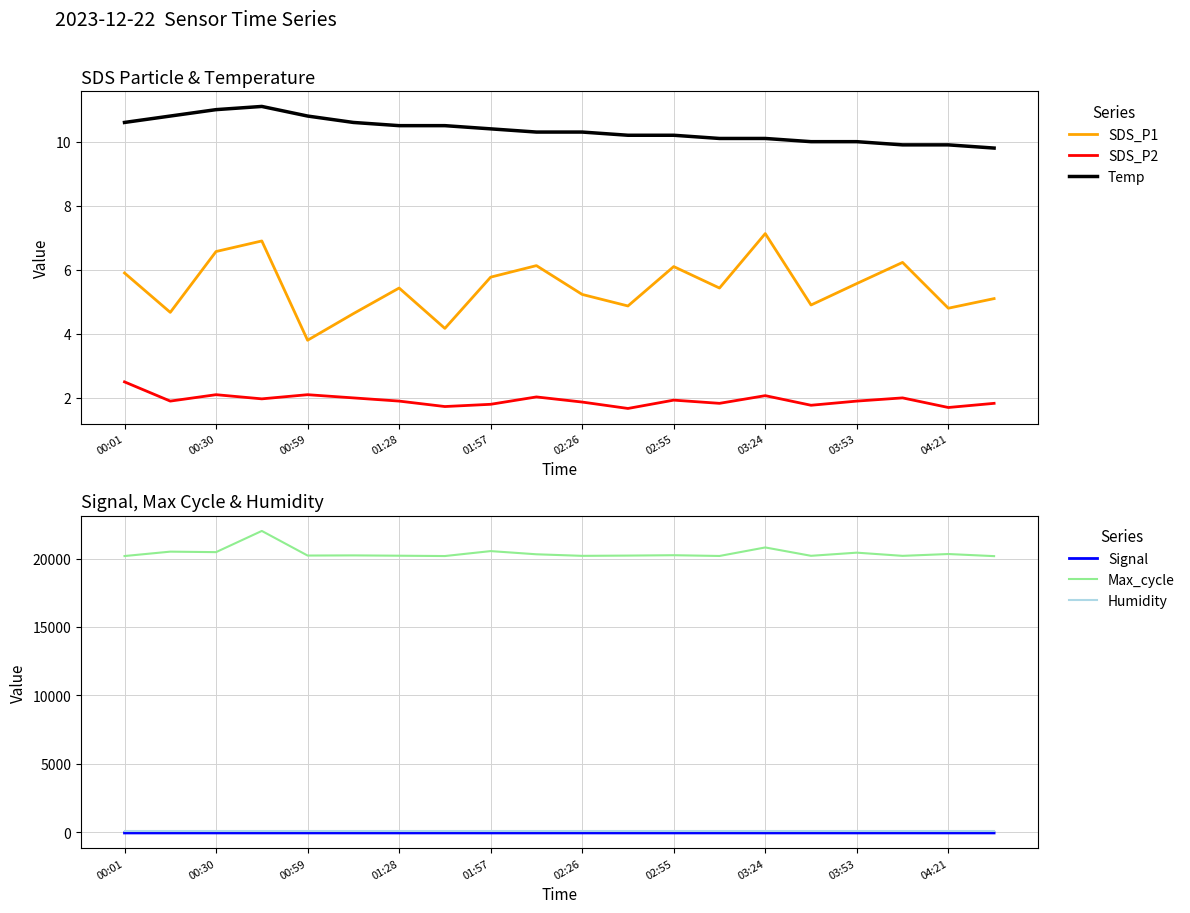

What is the sum of all Temp values?

207.1